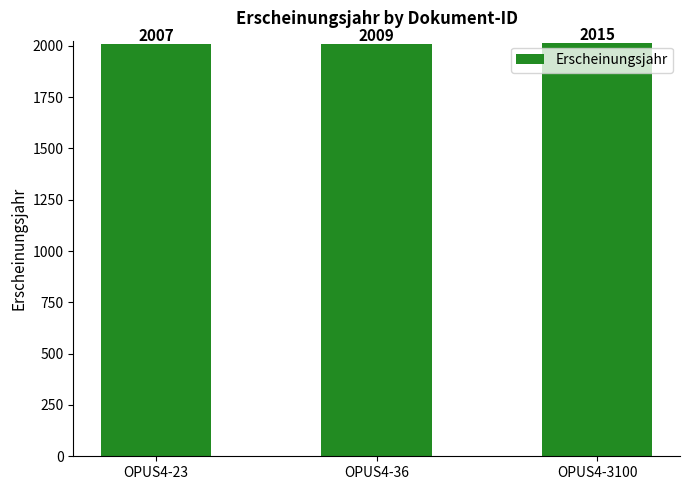

What is the value of the 1st bar from the left?

2007